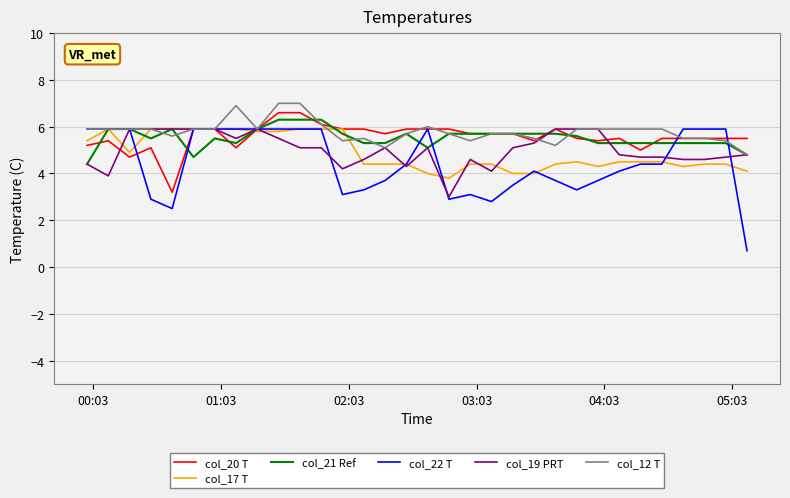

What is the highest value of the col_17 T series?

5.9